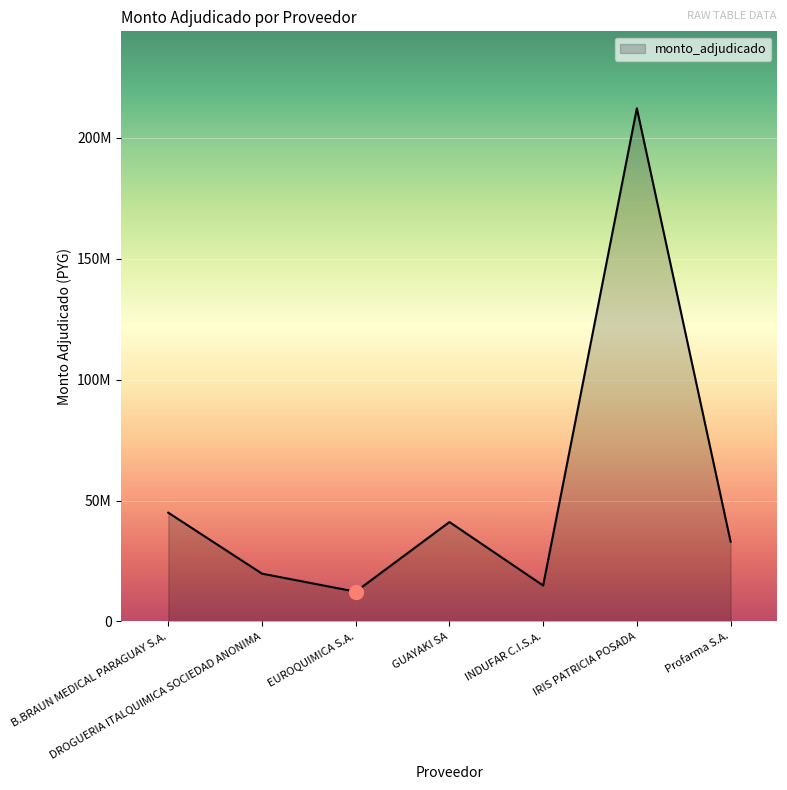

Is this an area chart (filled region under the line)?

Yes